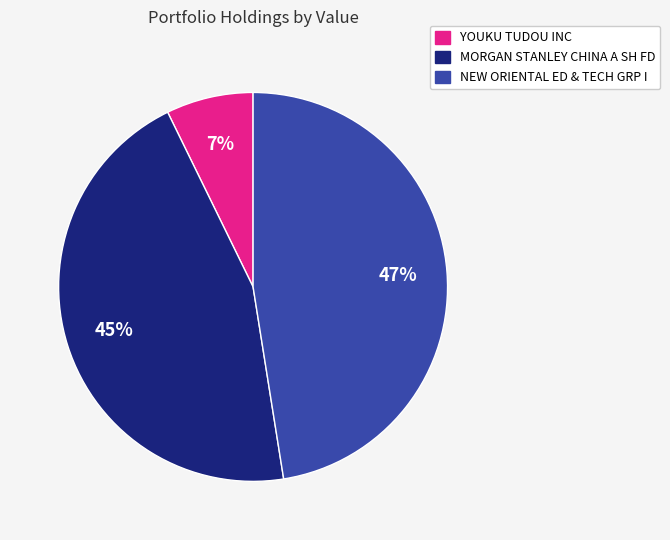

Which slice is the smallest?

YOUKU TUDOU INC